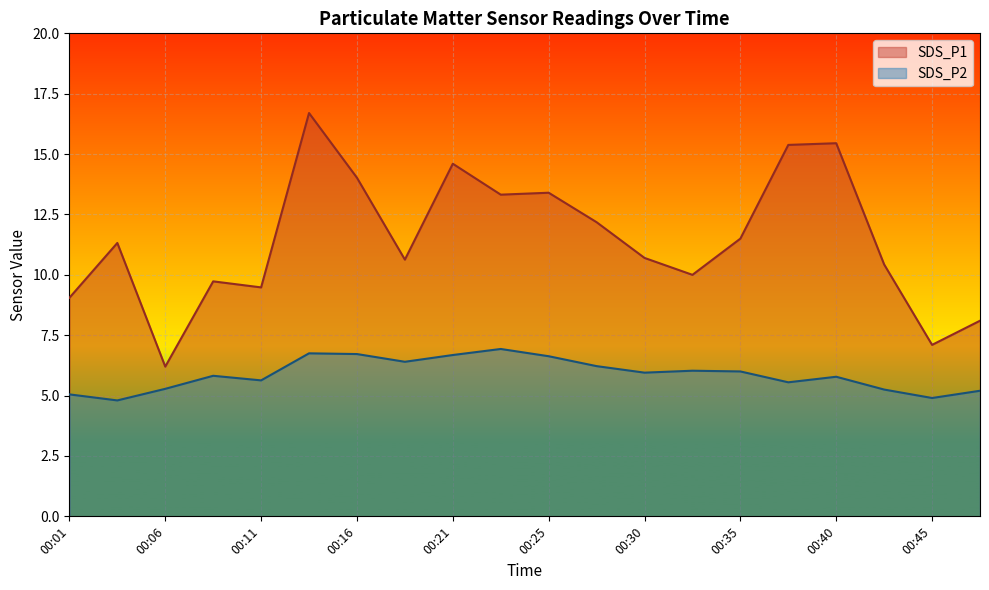

At which category does the chart reach its minimum across all series?

00:04